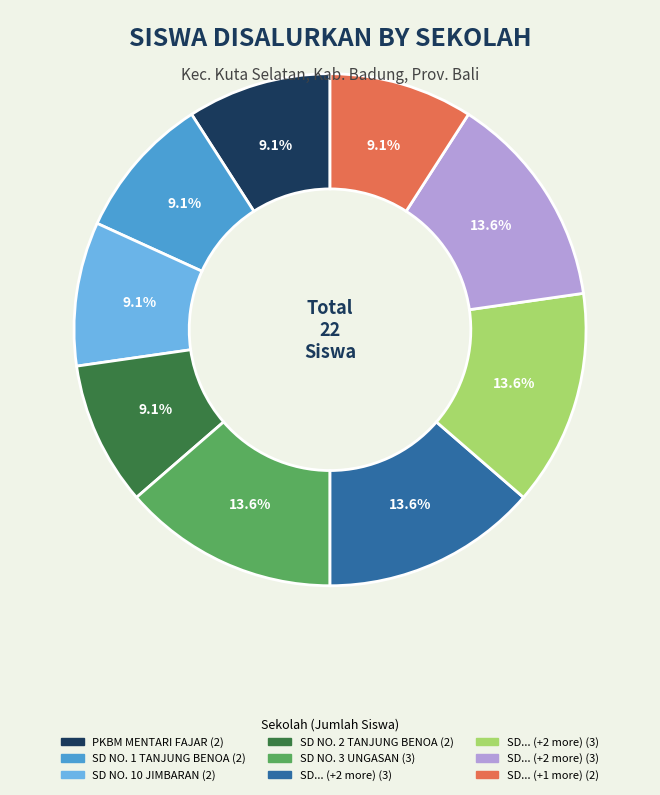

Is there any slice that represents more than half of the pie?

No